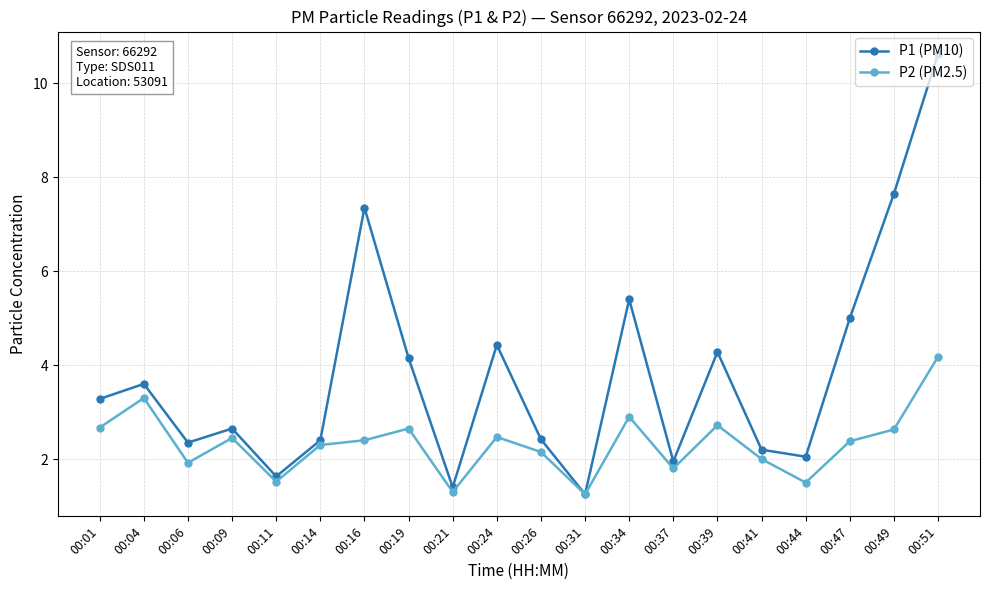

How many lines are shown in the chart?

2